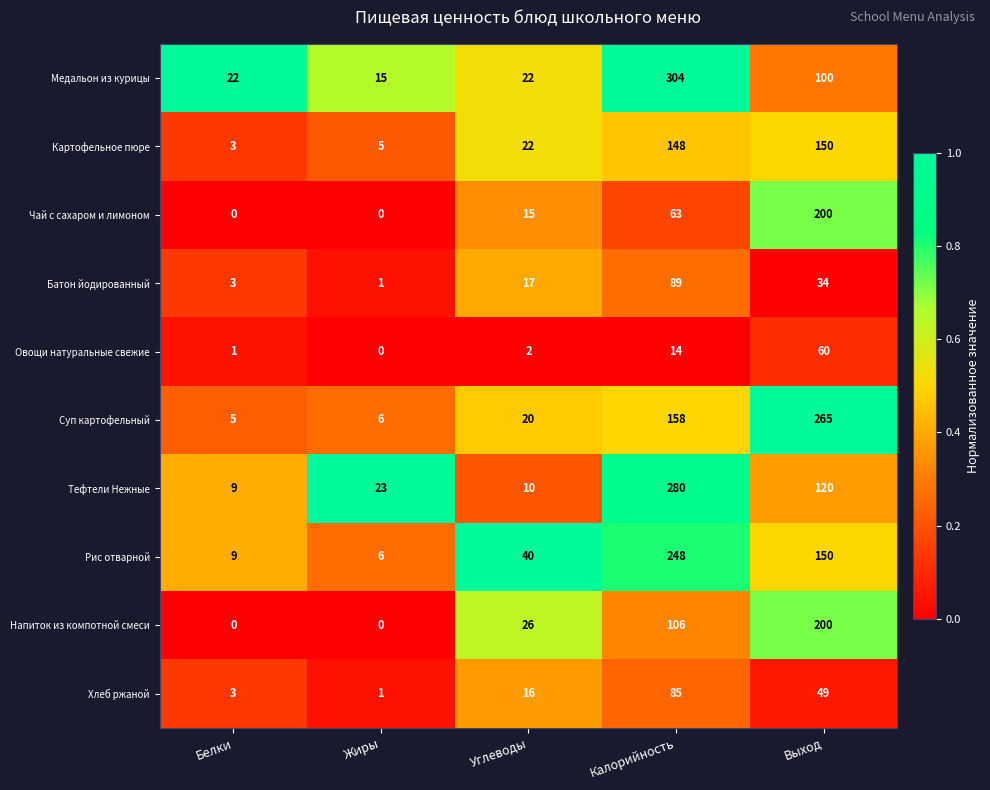

What is the total value across all series at Углеводы?

190